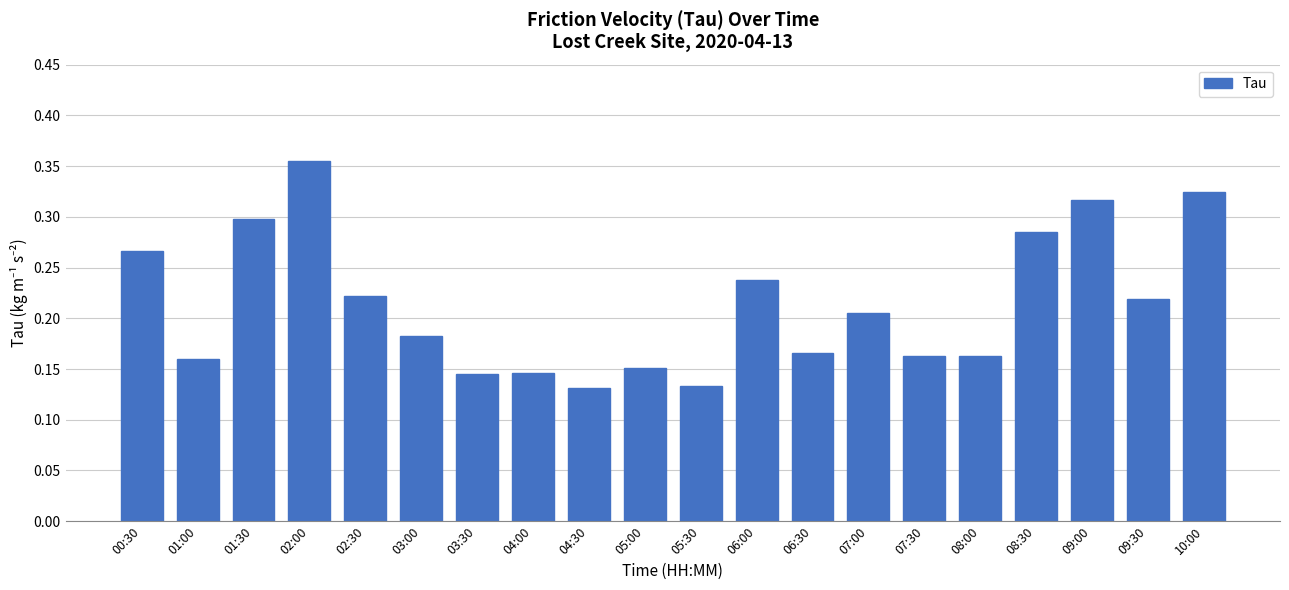

What is the label of the 8th bar from the left?

04:00